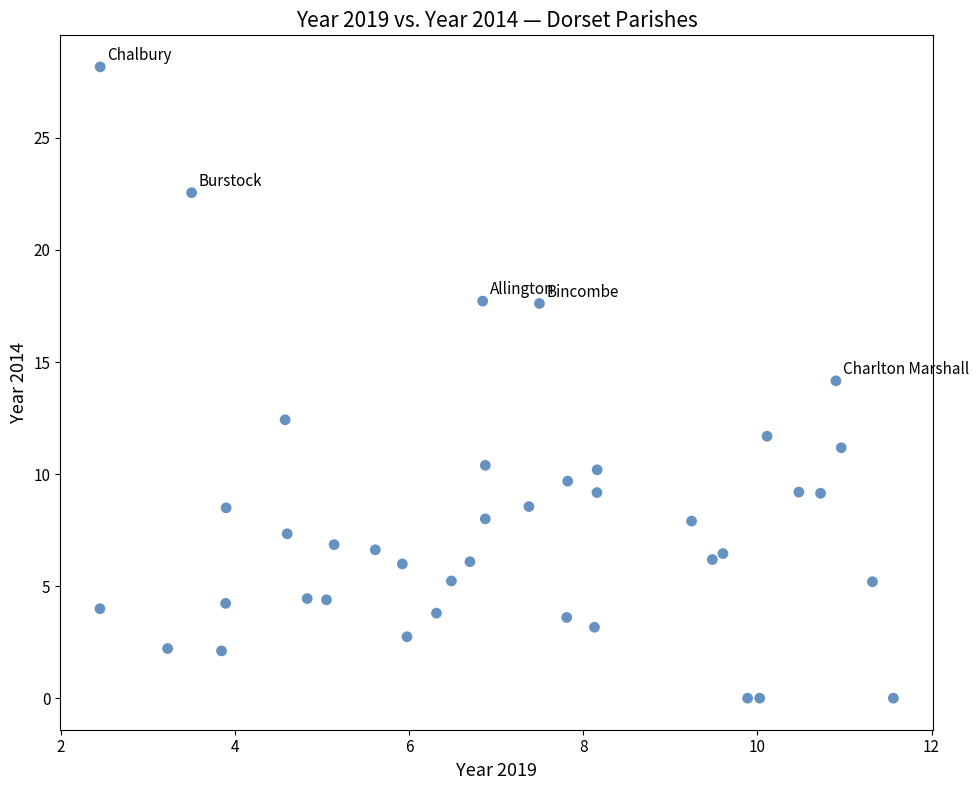

What is the range of X values (max minus min)?

9.1